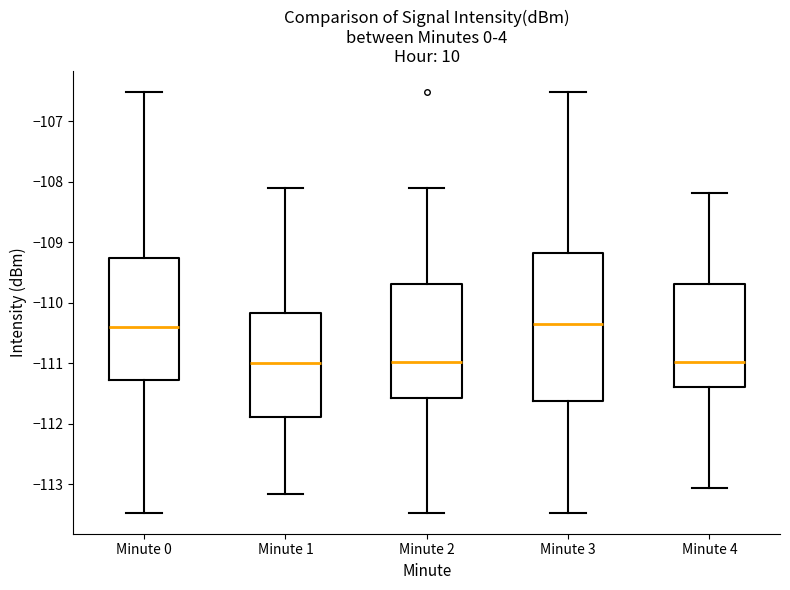

Which box is the tallest, from its lower edge to its upper edge?

Minute 3